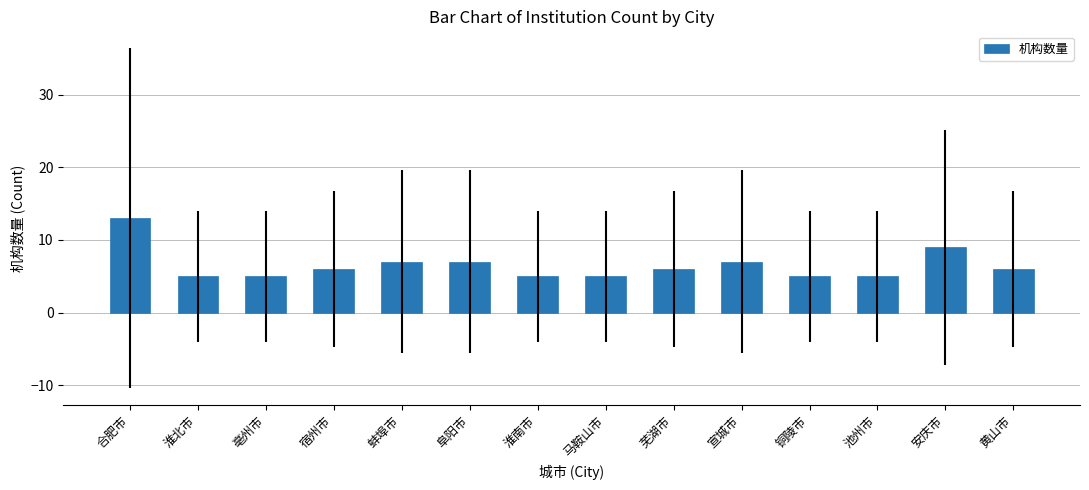

What value does the data have at 淮南市?

5